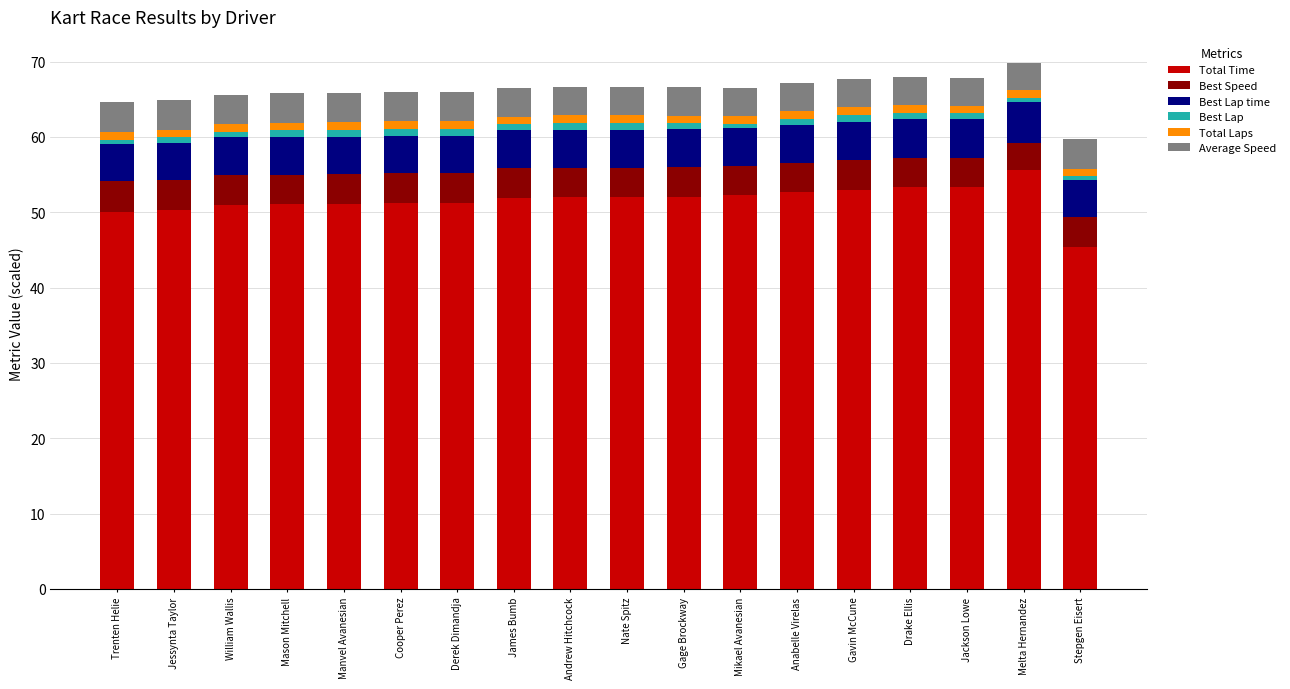

How many categories are shown in the chart?

18